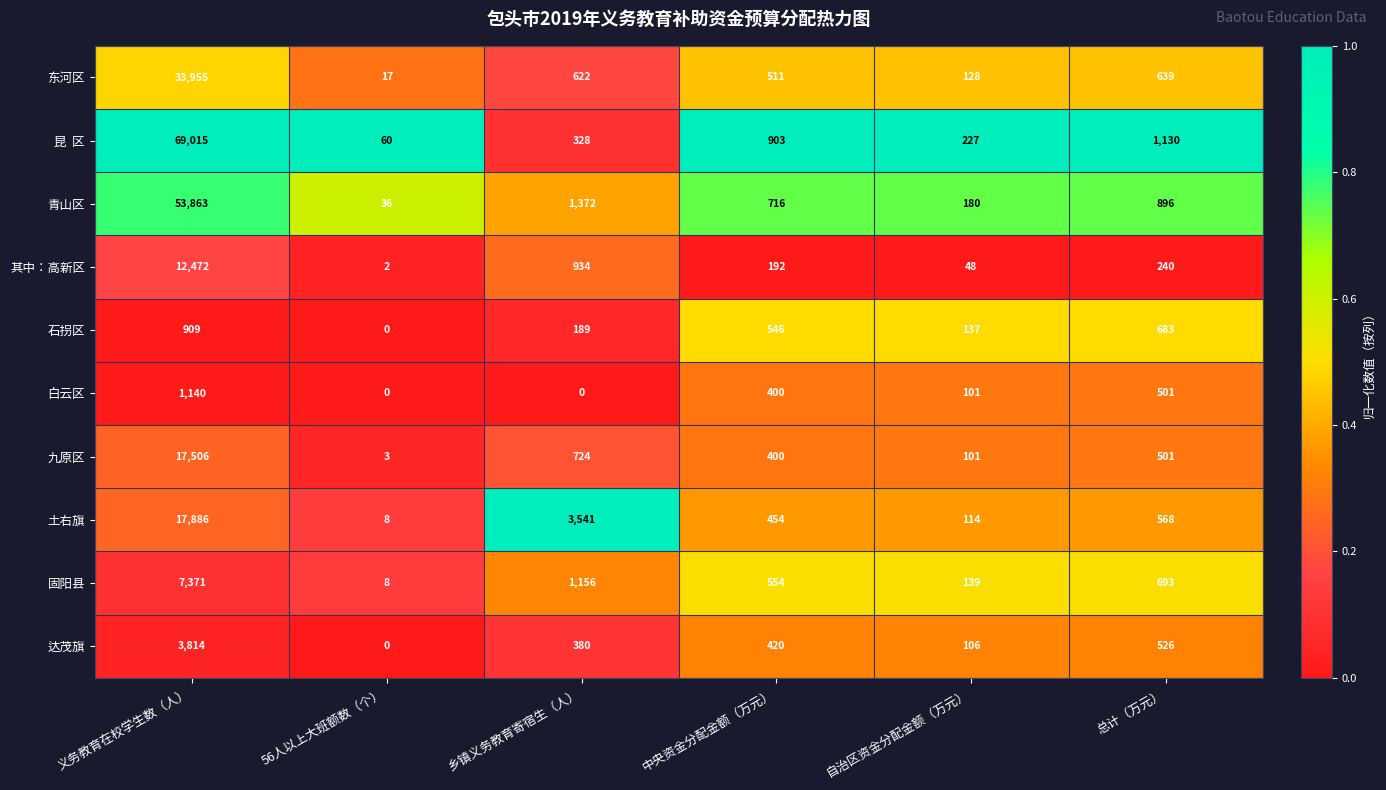

Which category has the lowest value in the 石拐区 series?

56人以上大班额数（个）